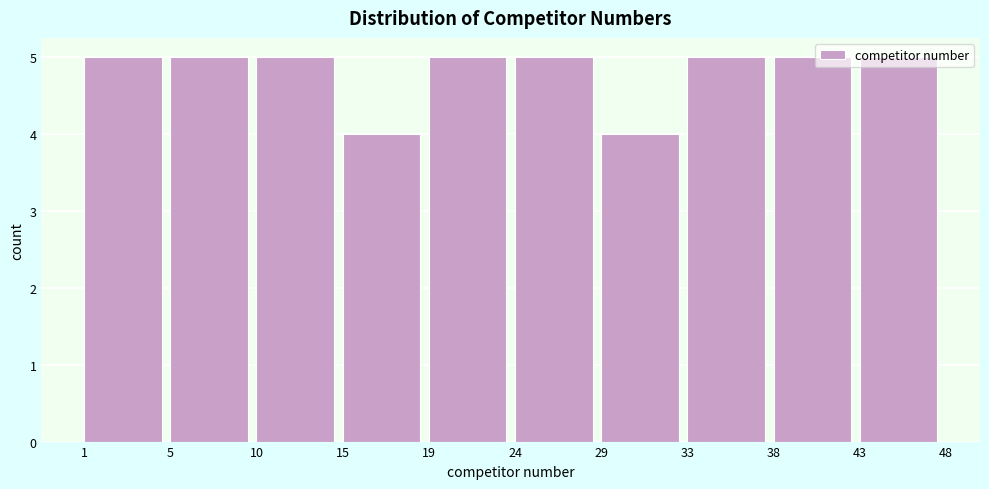

What is the sum of the values at 19 and 15?

9